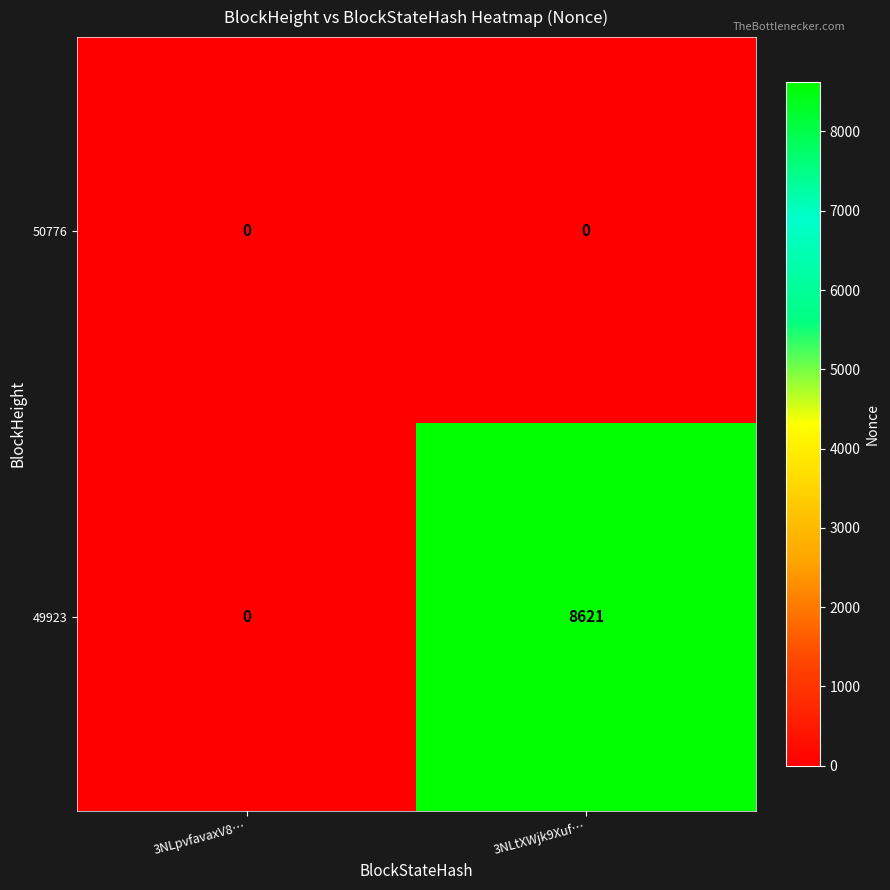

Where is 49923 nearest to the value 4310?

3NLpvfavaxV8…